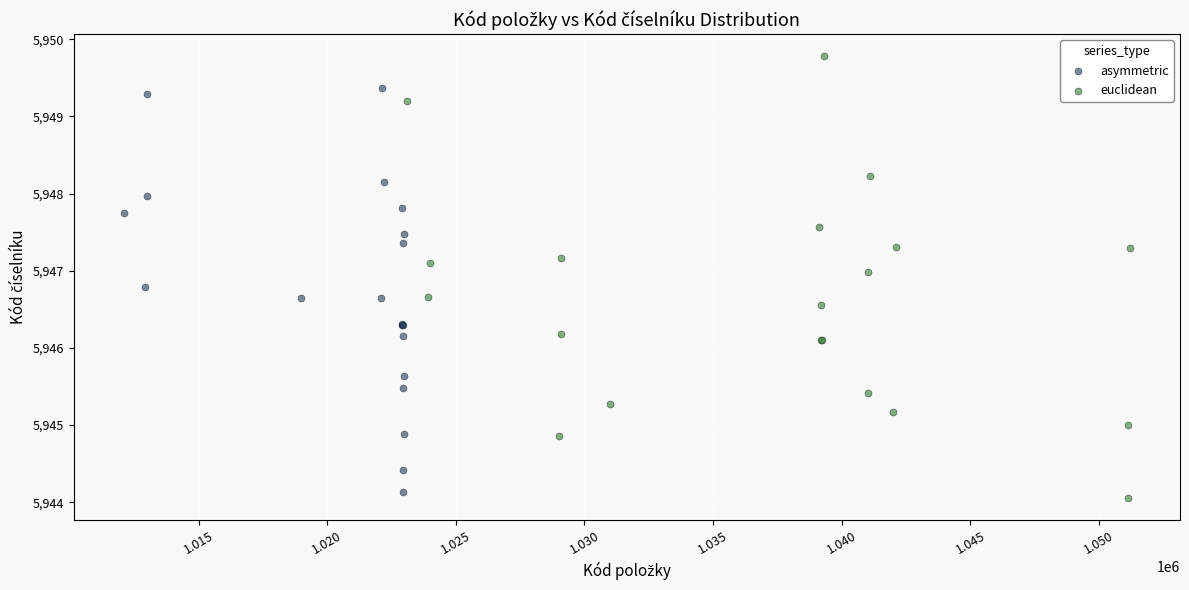

Which series reaches the maximum Y coordinate?

euclidean